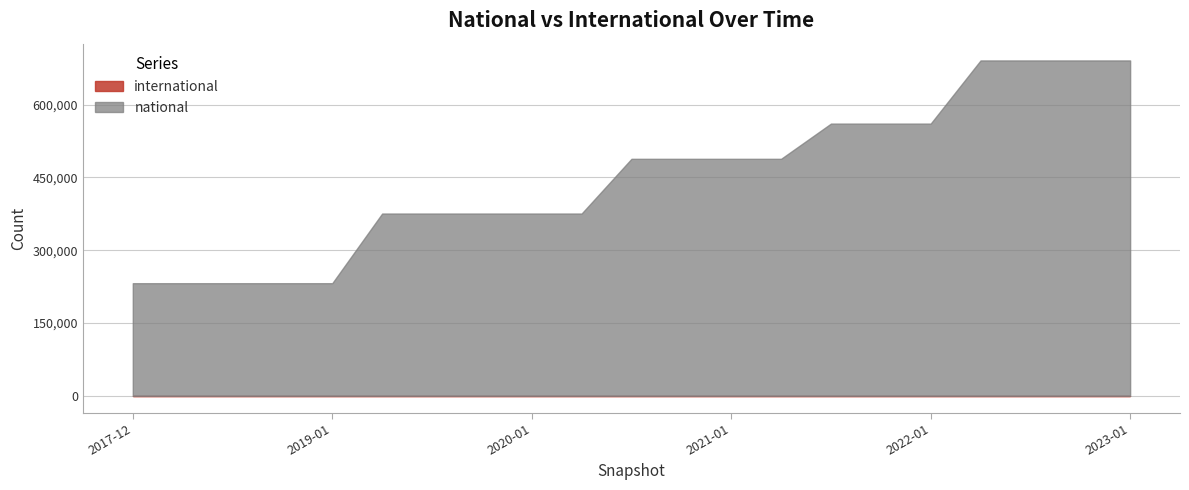

What is the approximate value of national at 2020-10-01, to the nearest 10?

488380